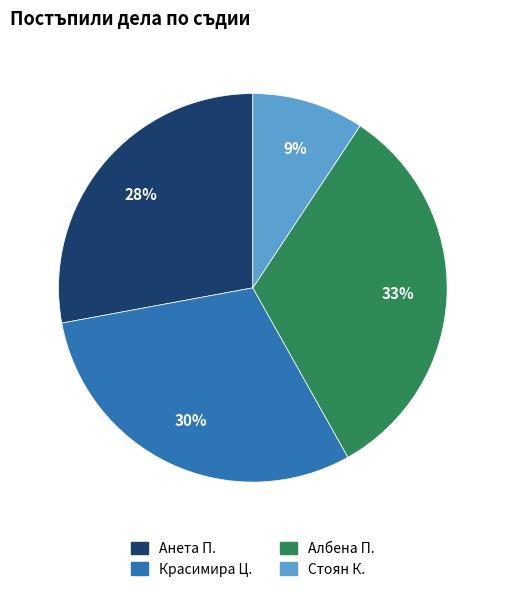

Does Красимира Ц. account for over 50% of the chart?

No